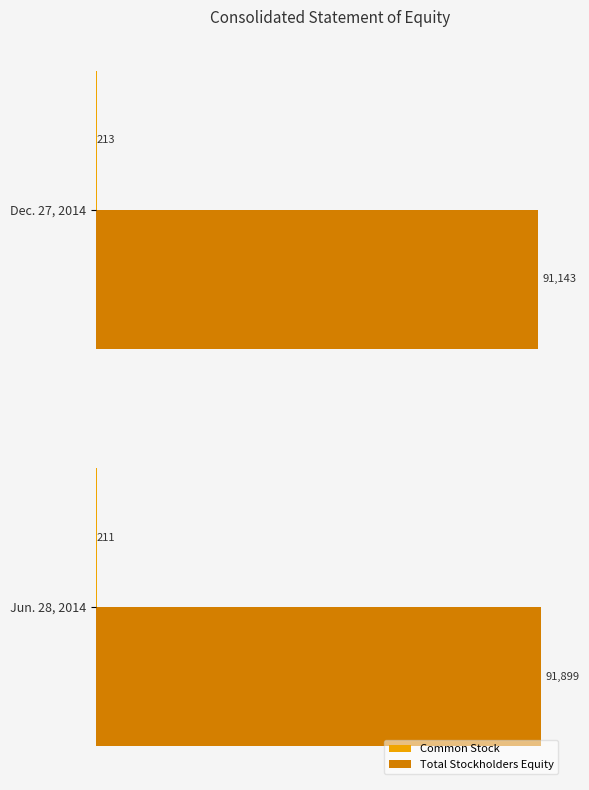

True or false: Total Stockholders Equity has a value of 91899 at Jun. 28, 2014.

True